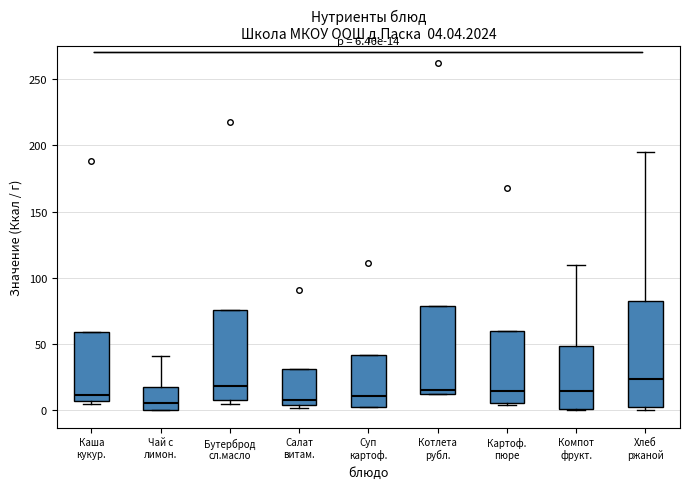

Which box's median line is the highest?

Хлеб ржаной